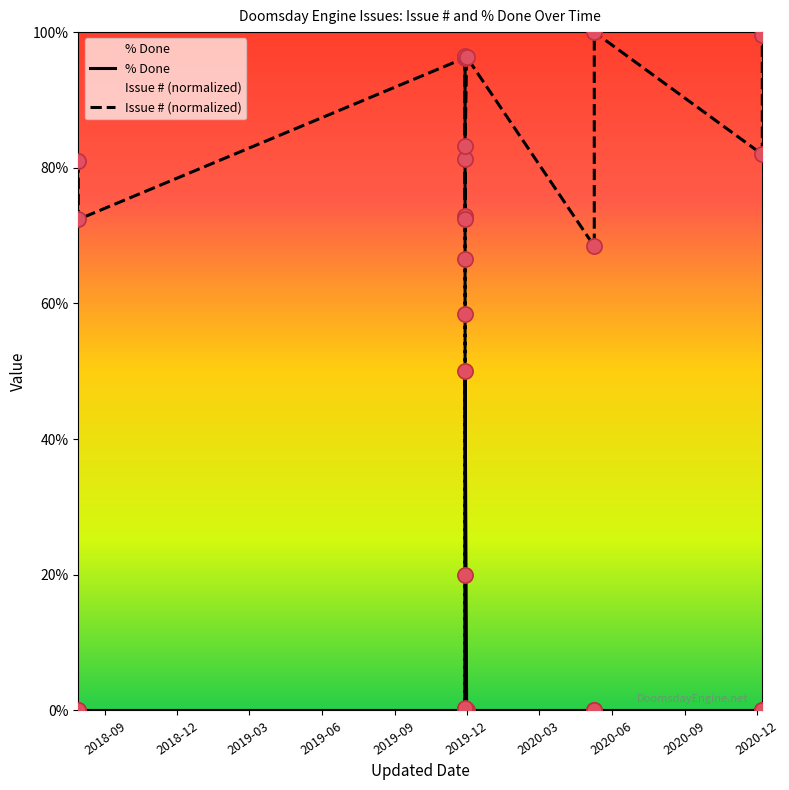

Which series contains the lowest Y value?

% Done